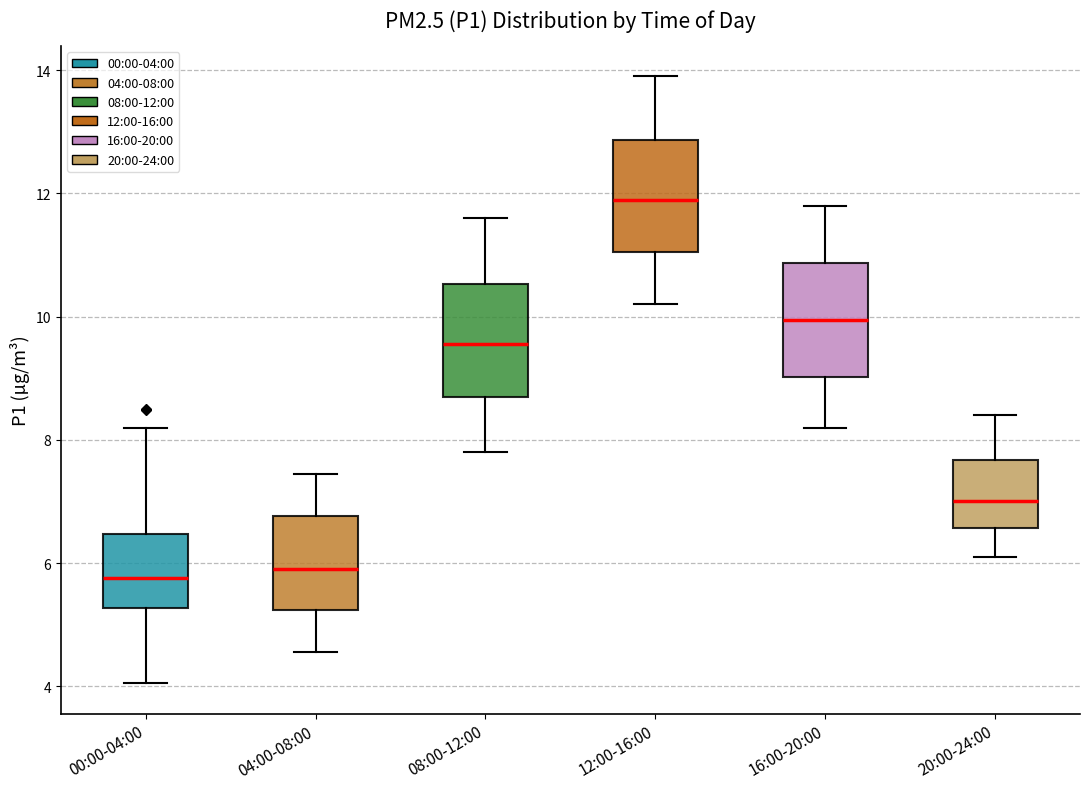

Where is the lower edge of the box for 16:00-20:00 on the y-axis? The values are not printed on the chart, so give them approximately, as read against the axis.

9.0